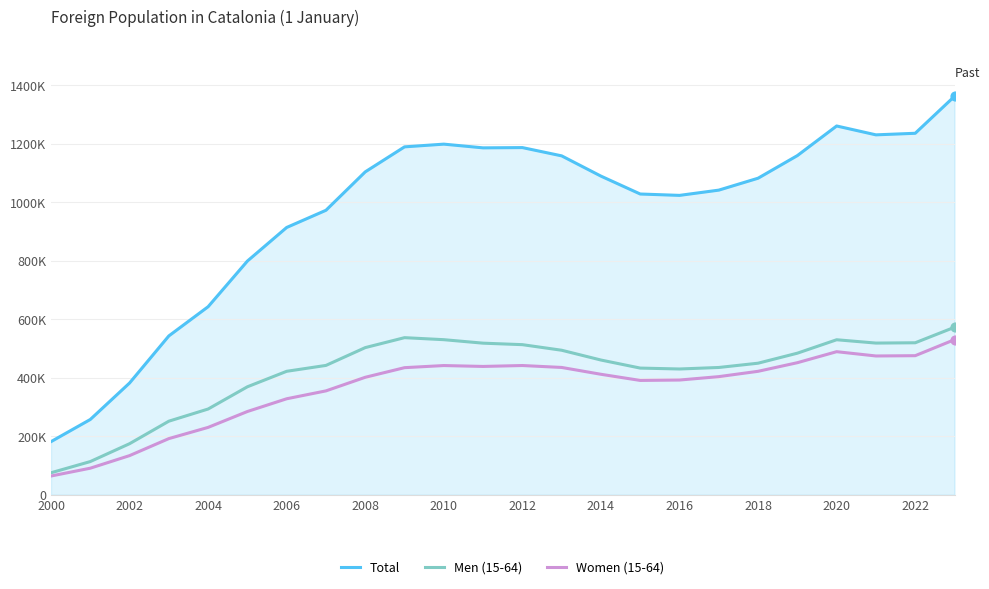

What are all the series names shown in the legend?

Total, Men (15-64), Women (15-64)